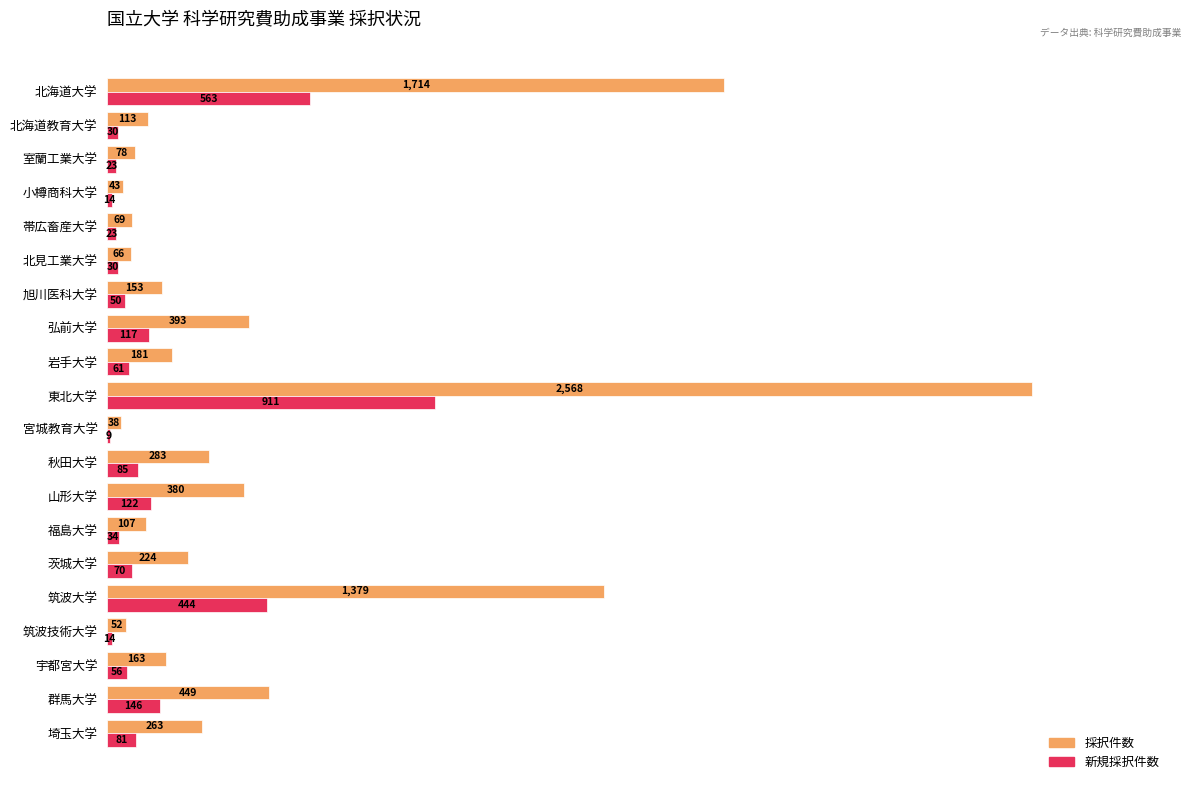

What are all the series names shown in the legend?

採択件数, 新規採択件数